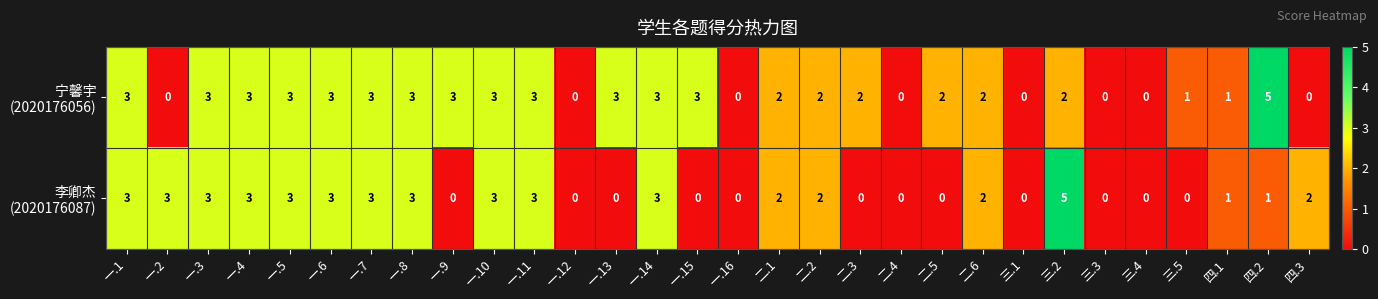

What is the maximum value shown in the chart?

5